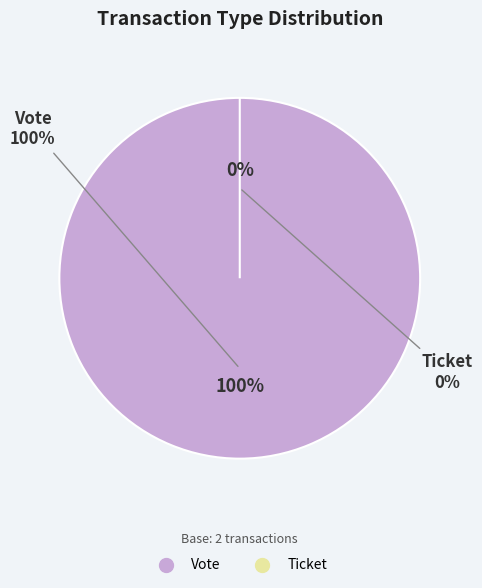

How many slices are in this pie chart?

2